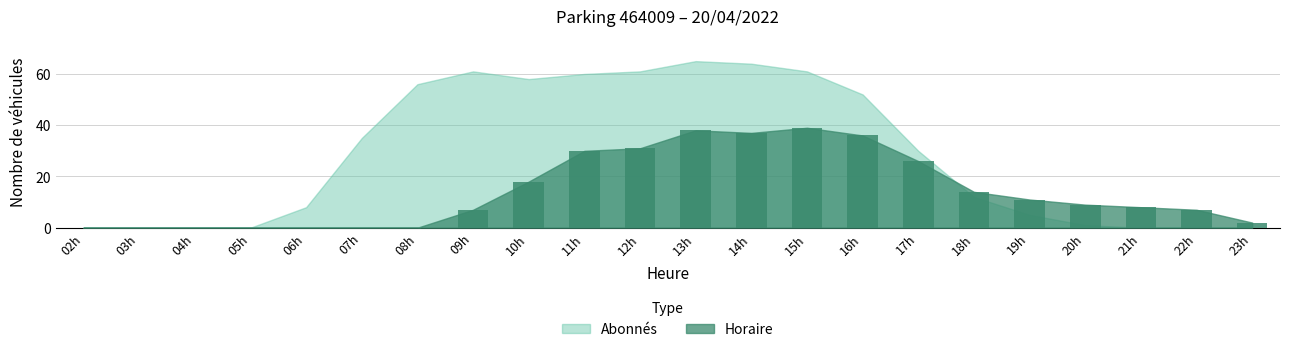

Are the bars horizontal?

No